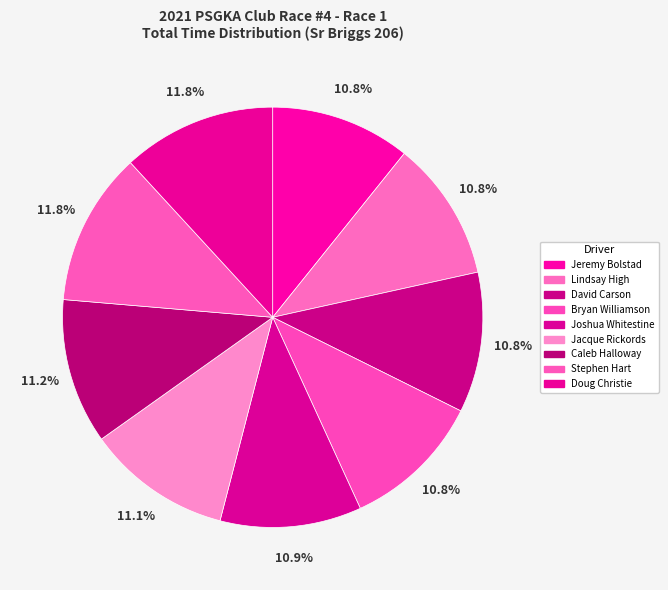

Count the number of slices in the pie.

9